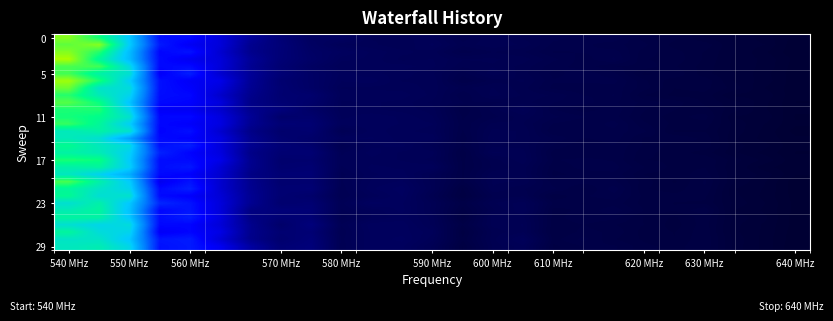

Count the number of data series in this chart.

30